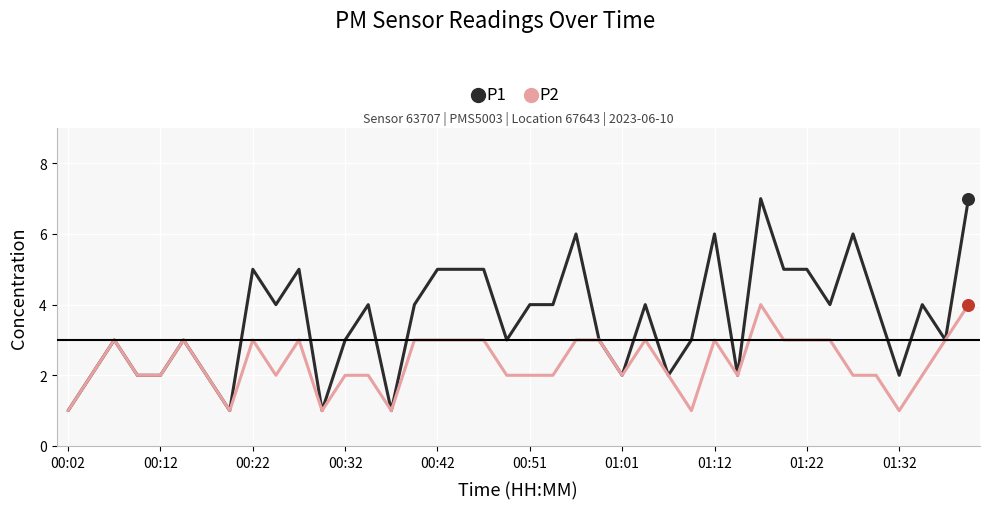

Which series has the largest total across all categories?

P1